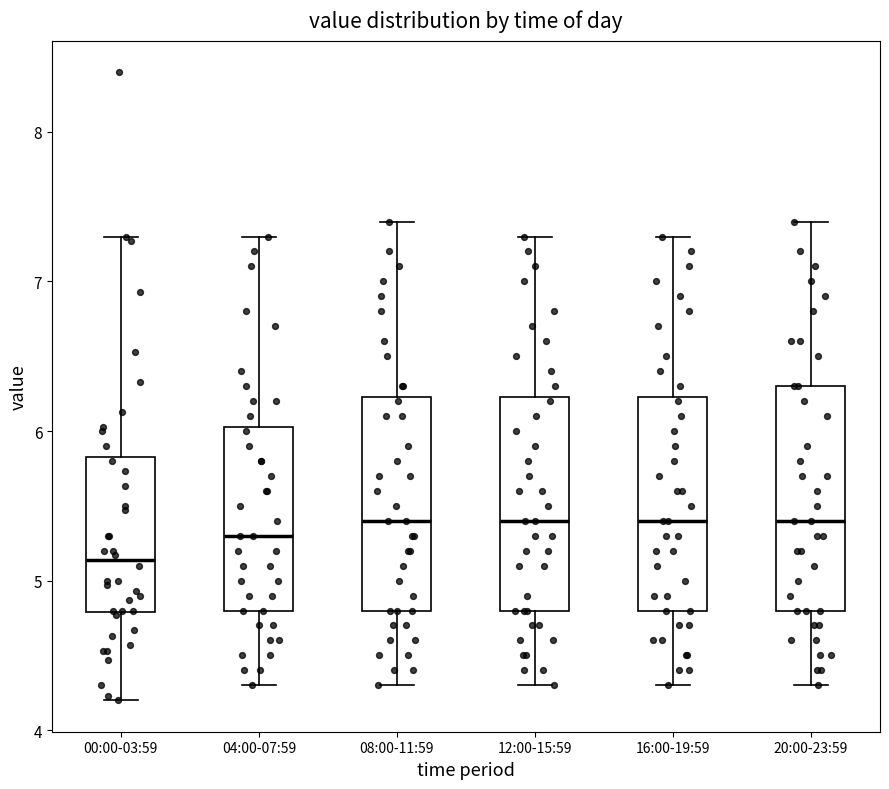

Reading left to right, transcribe this box plot: for each box, give where its median line is, the range the box spans, and where its two whiskers end, as read against the y-axis. The values are not printed on the chart, so give them approximately, as read against the axis.

00:00-03:59: median 5.1, box 4.8 to 5.8, whiskers 4.2 to 7.3
04:00-07:59: median 5.3, box 4.8 to 6.0, whiskers 4.3 to 7.3
08:00-11:59: median 5.4, box 4.8 to 6.2, whiskers 4.3 to 7.4
12:00-15:59: median 5.4, box 4.8 to 6.2, whiskers 4.3 to 7.3
16:00-19:59: median 5.4, box 4.8 to 6.2, whiskers 4.3 to 7.3
20:00-23:59: median 5.4, box 4.8 to 6.3, whiskers 4.3 to 7.4